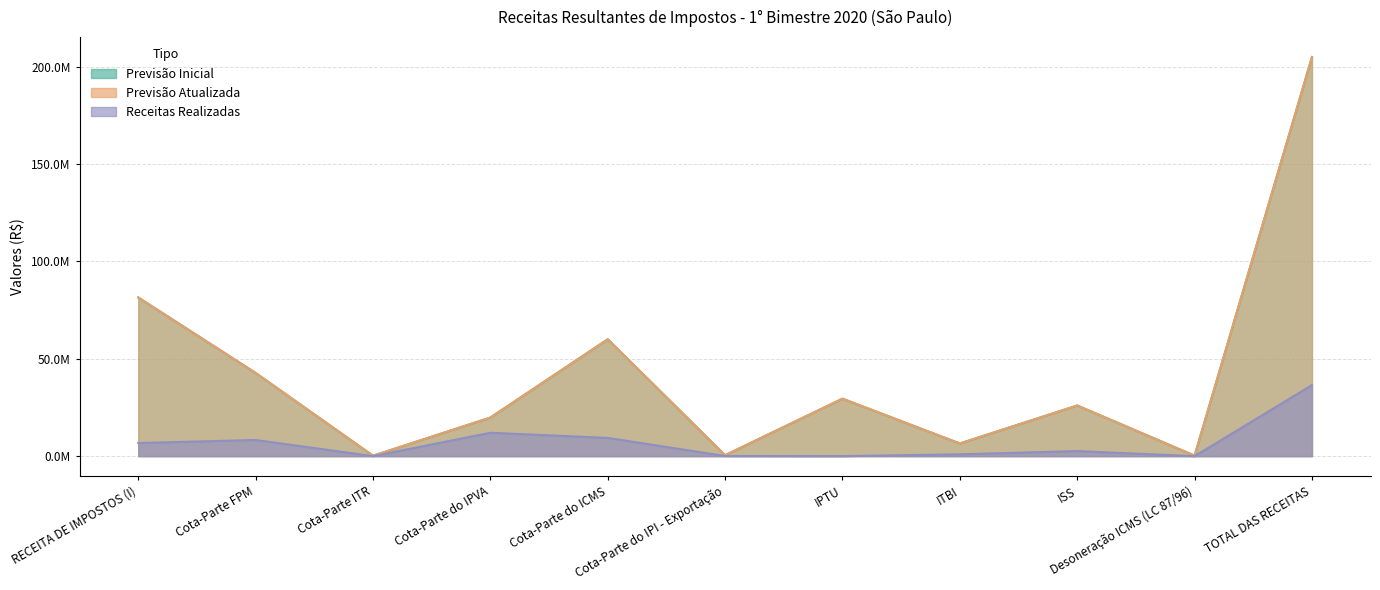

What is the highest value of the Previsão Inicial series?

204859900.0